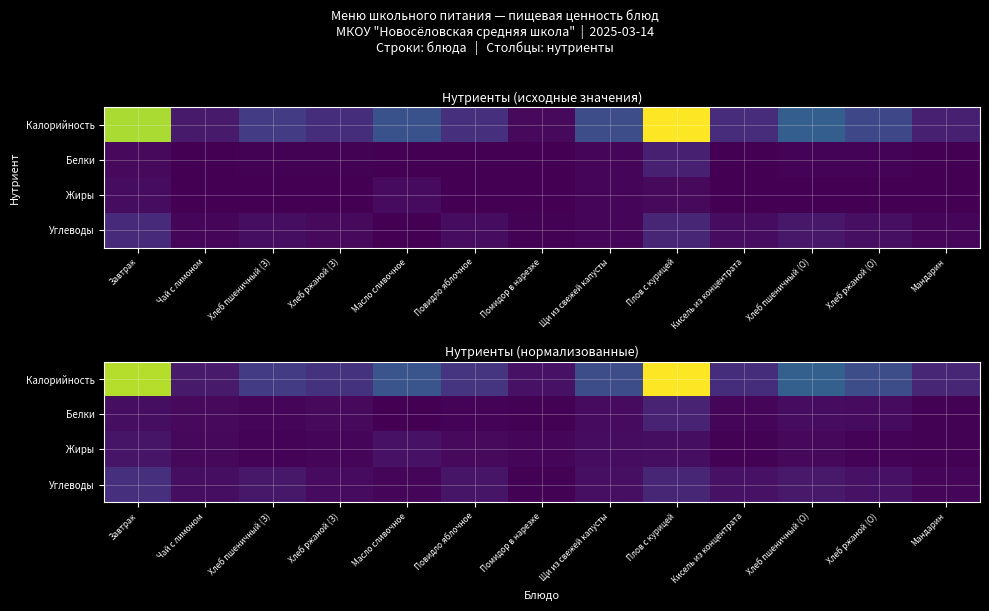

At which category is the sum across all series the highest?

Плов с курицей